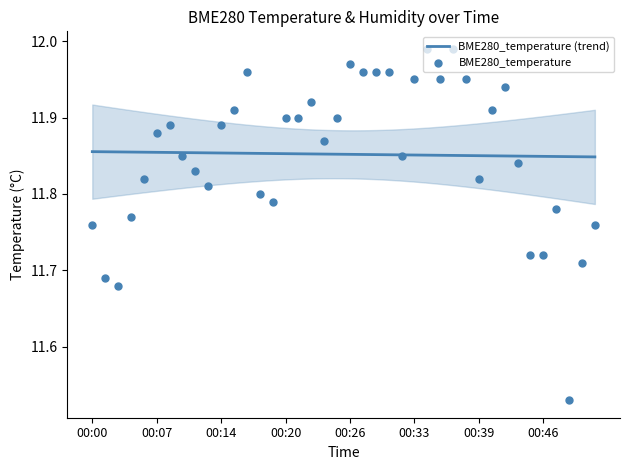

Which has a higher value, 00:11 or 00:31?

00:31